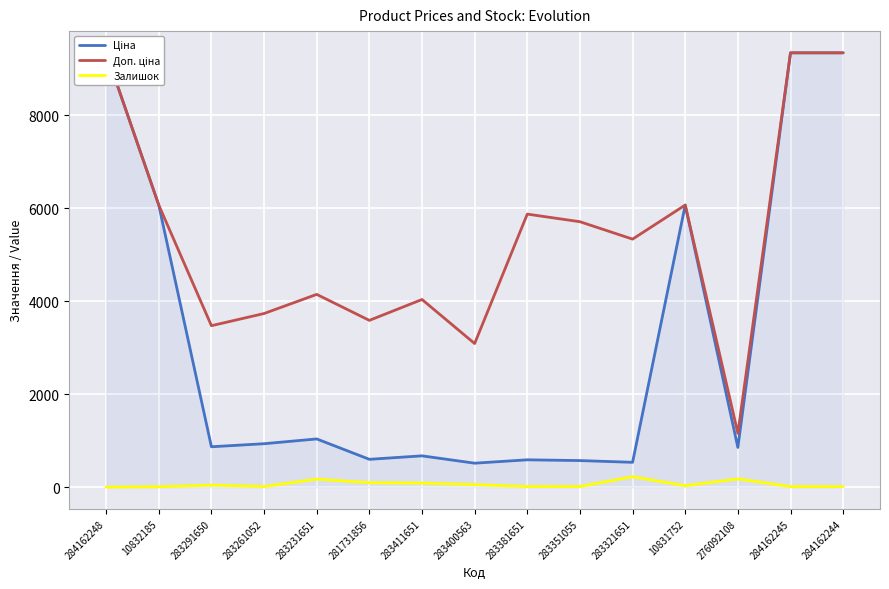

In Залишок, how many points are lower than both neighbors (excluding endpoints)?

3